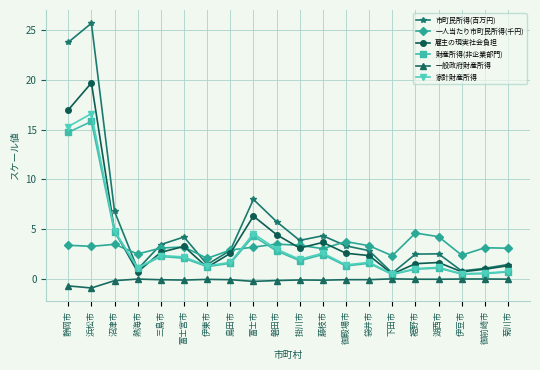

Is this an area chart (filled region under the line)?

No